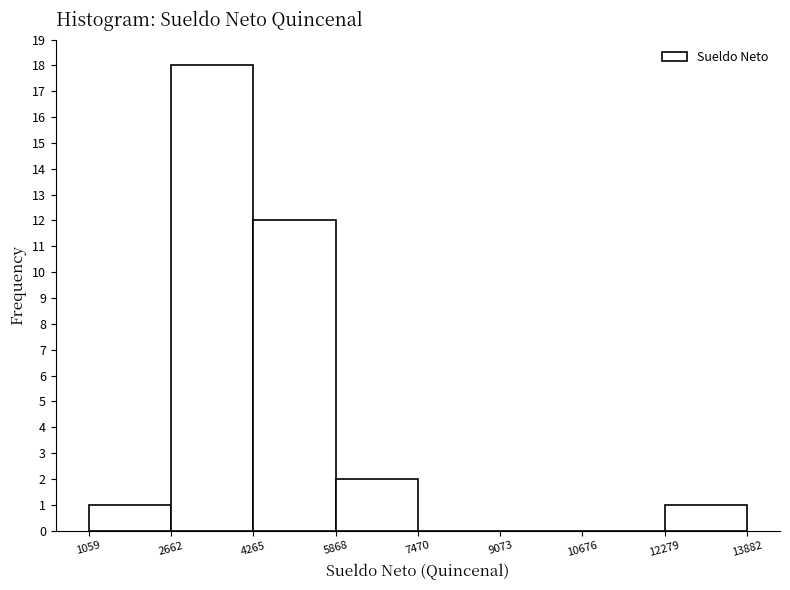

Which range on the x-axis has the tallest bar?

2662 to 4265